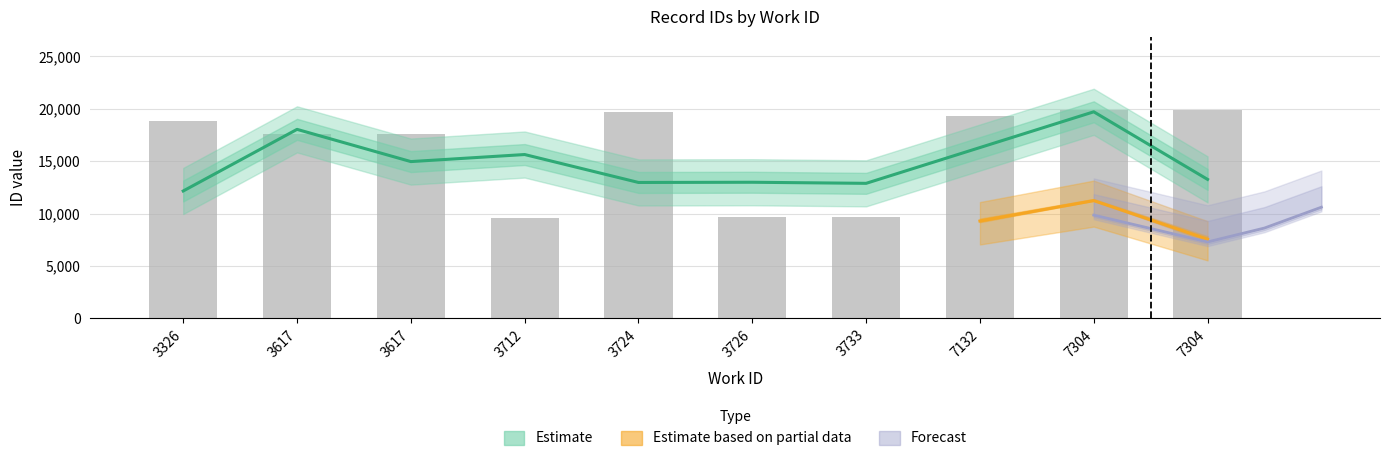

Is it true that the value at 7304 is 35054?

False